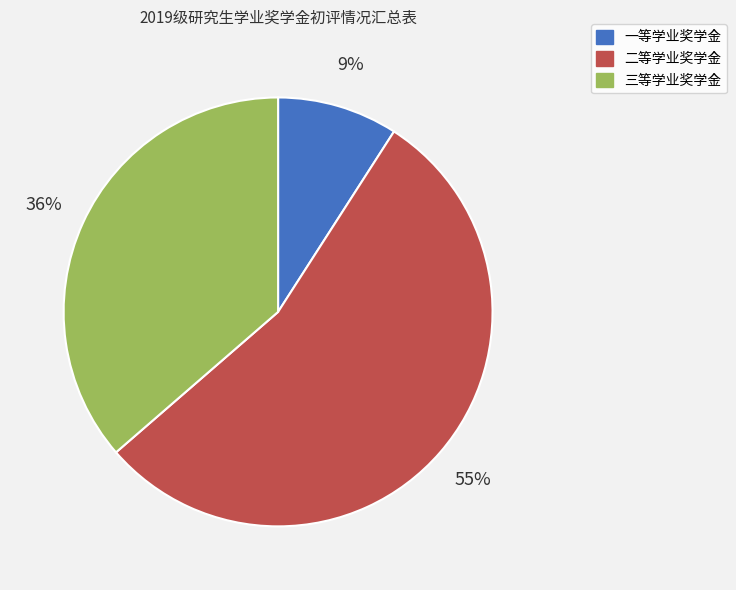

Rank the categories by value from lowest to highest.

一等学业奖学金, 三等学业奖学金, 二等学业奖学金